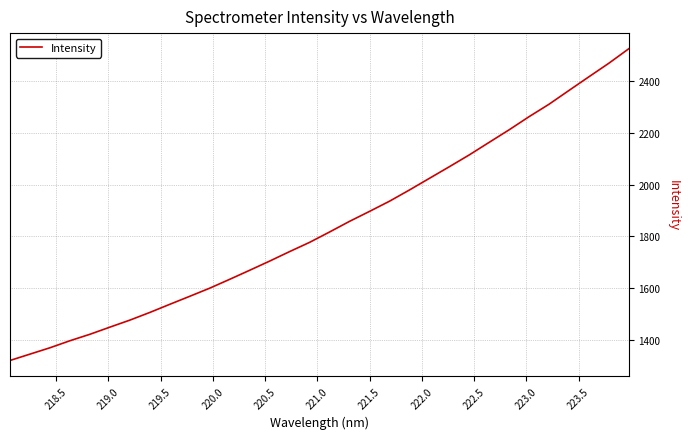

What is the minimum value shown in the chart?

1321.3